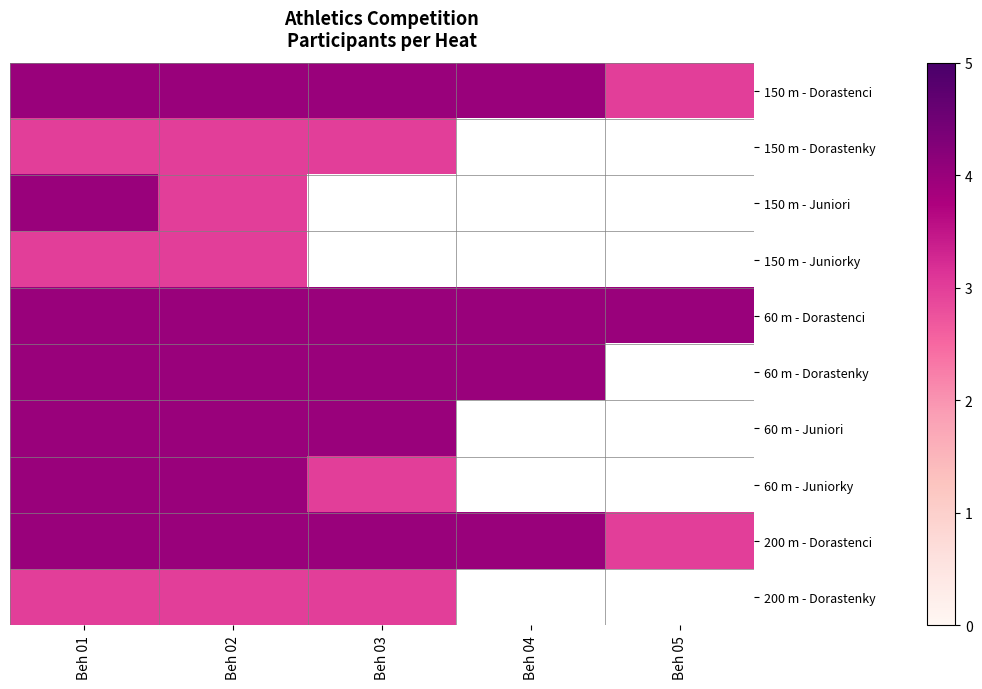

True or false: 150 m - Dorastenci has a value of 2.0 at Beh 03.

False